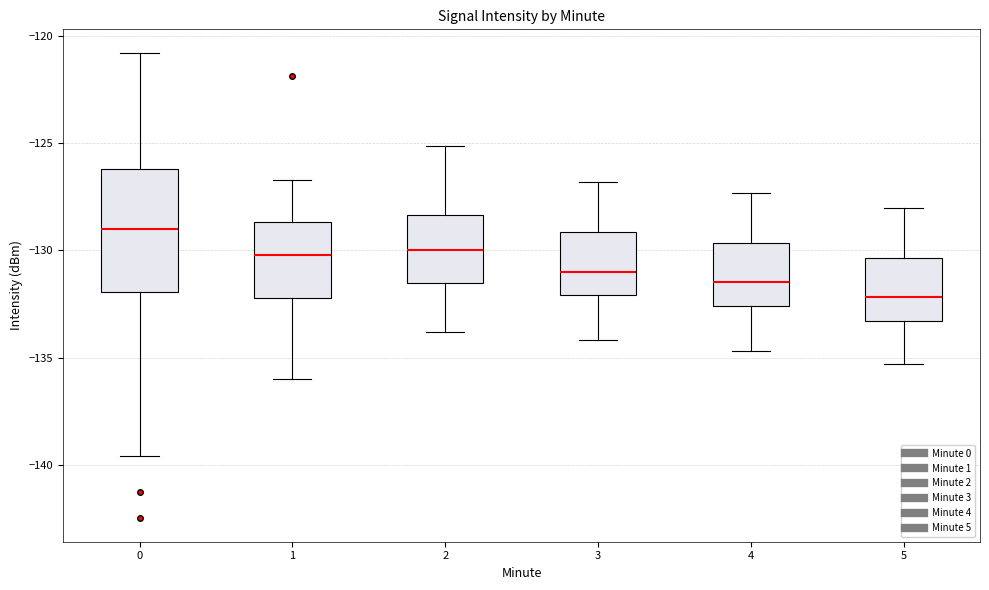

Reading left to right, read every box against the y-axis: the position of its median line, the range the box covers, and the ends of its whiskers. The values are not printed on the chart, so give them approximately, as read against the axis.

0: median -129.0, box -132.0 to -126.0, whiskers -139.5 to -121.0
1: median -130.0, box -132.0 to -128.5, whiskers -136.0 to -126.5
2: median -130.0, box -131.5 to -128.5, whiskers -134.0 to -125.0
3: median -131.0, box -132.0 to -129.0, whiskers -134.0 to -127.0
4: median -131.5, box -132.5 to -129.5, whiskers -134.5 to -127.5
5: median -132.0, box -133.5 to -130.5, whiskers -135.5 to -128.0